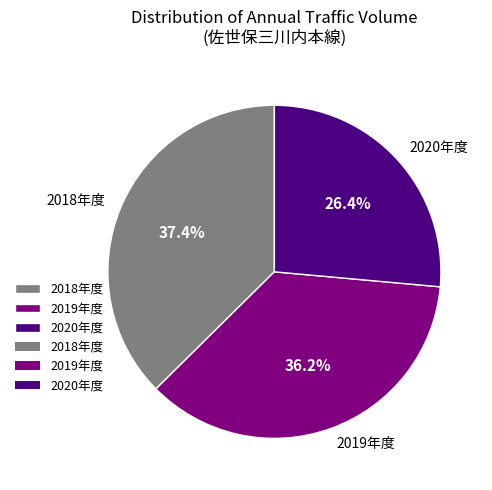

Is 2020年度 the majority of the pie?

No